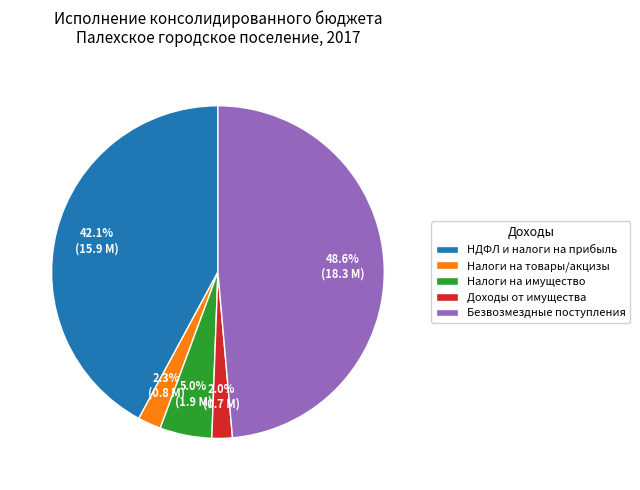

Is the sum of Налоги на имущество and НДФЛ и налоги на прибыль greater than half?

No